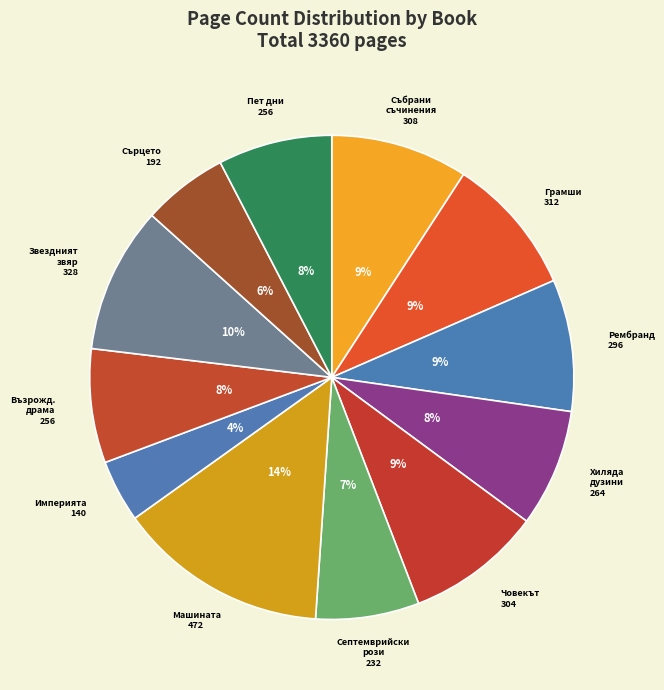

Is there any slice that represents more than half of the pie?

No